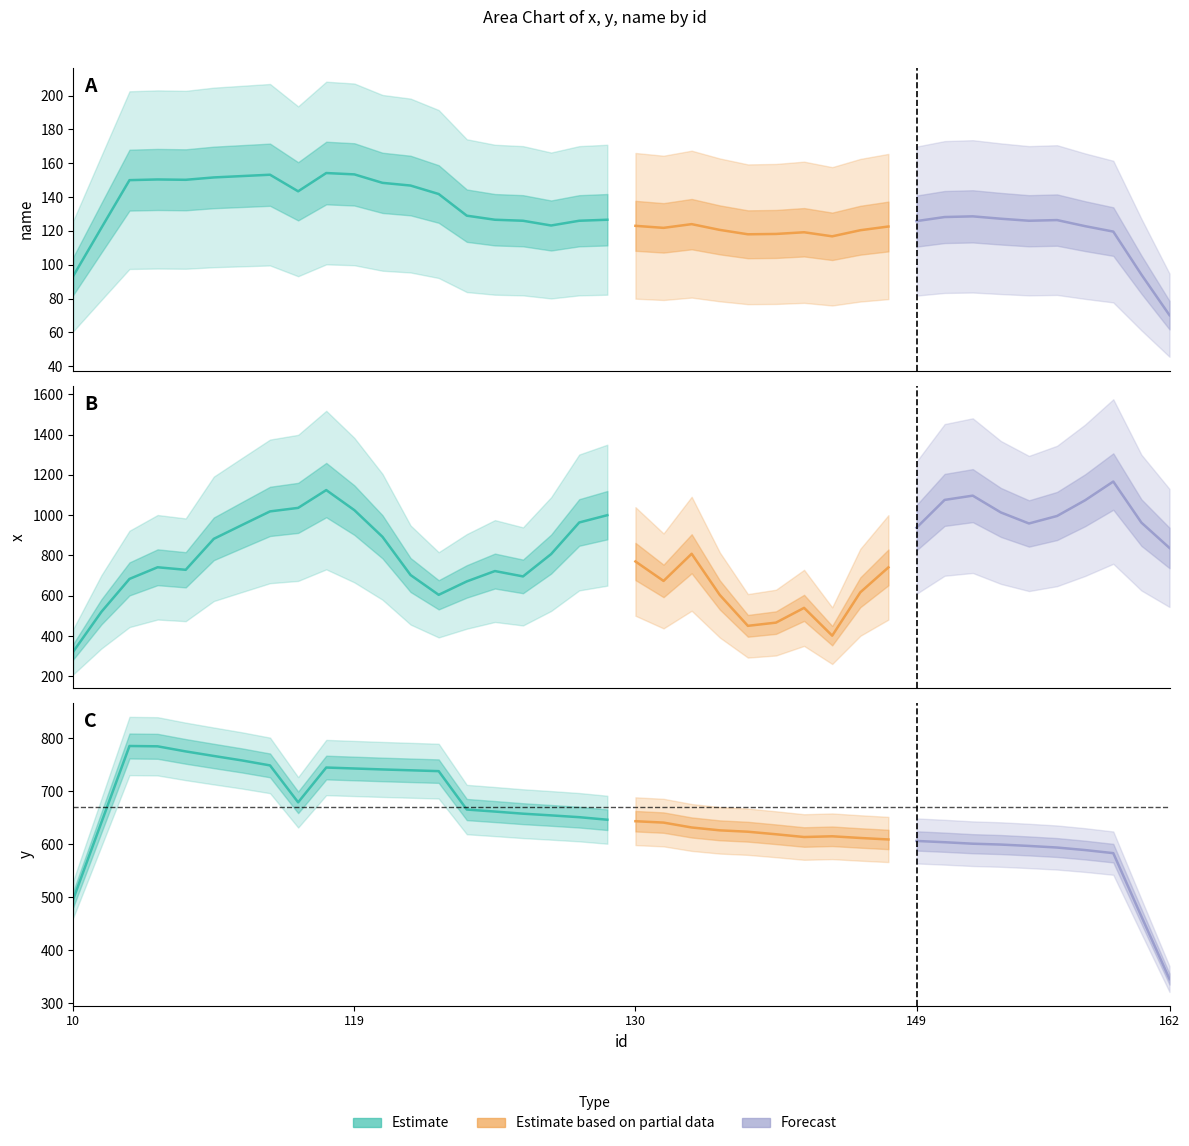

Does the chart display data point markers on the line(s)?

No